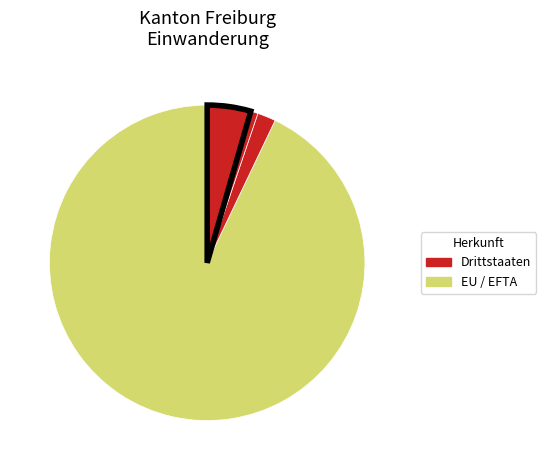

What is the largest slice in the pie chart?

EU / EFTA